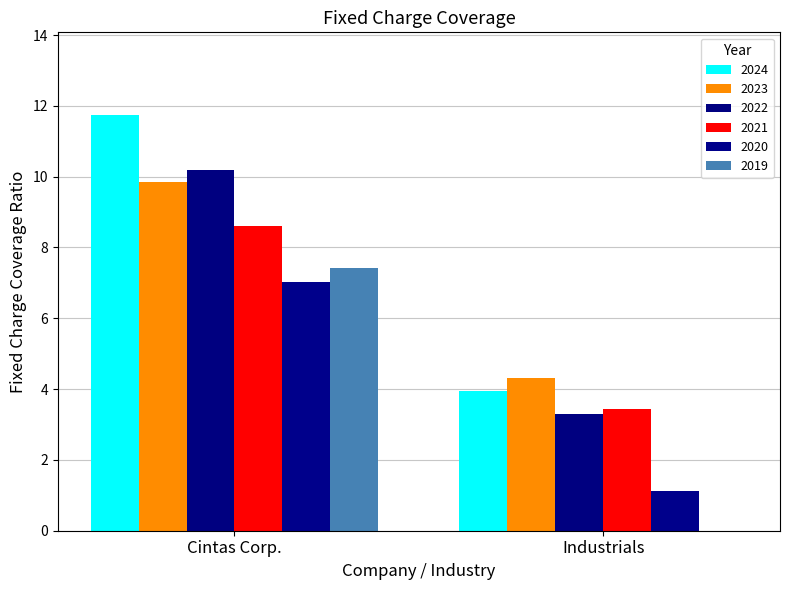

What is the total value across all series at Industrials?

16.1